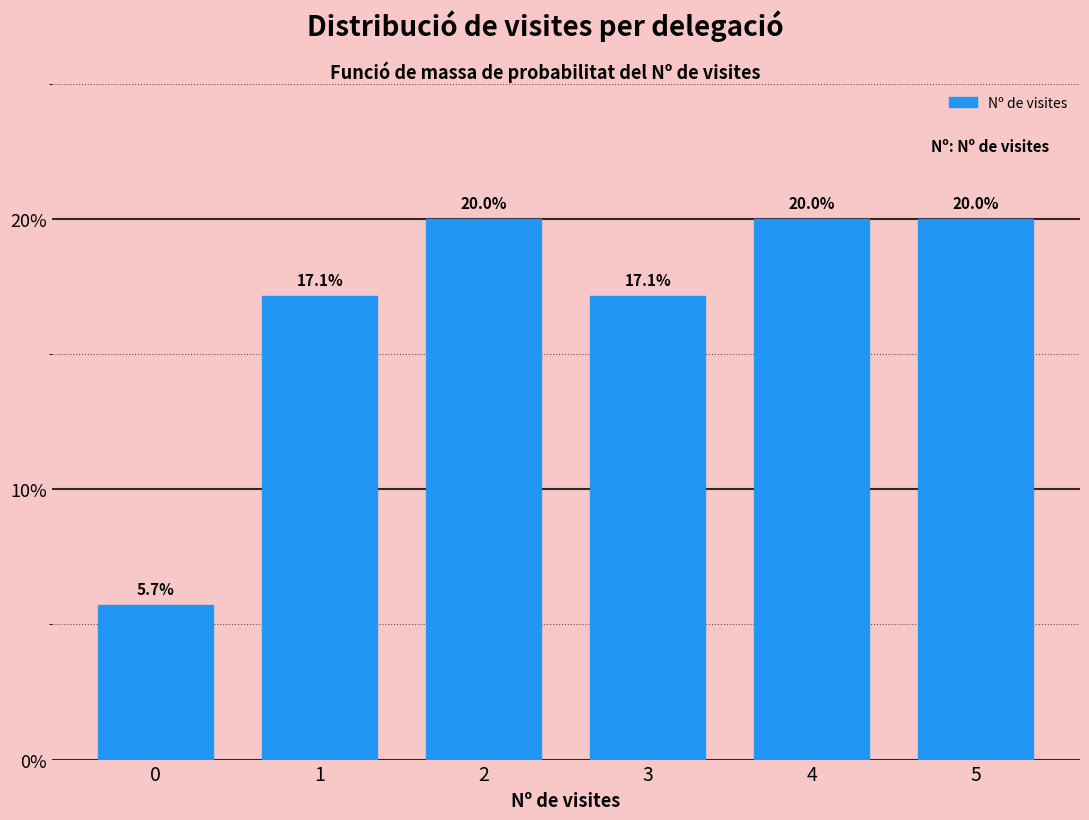

Reading left to right, what are all the values shown in this chart?

5.7	17.1	20.0	17.1	20.0	20.0